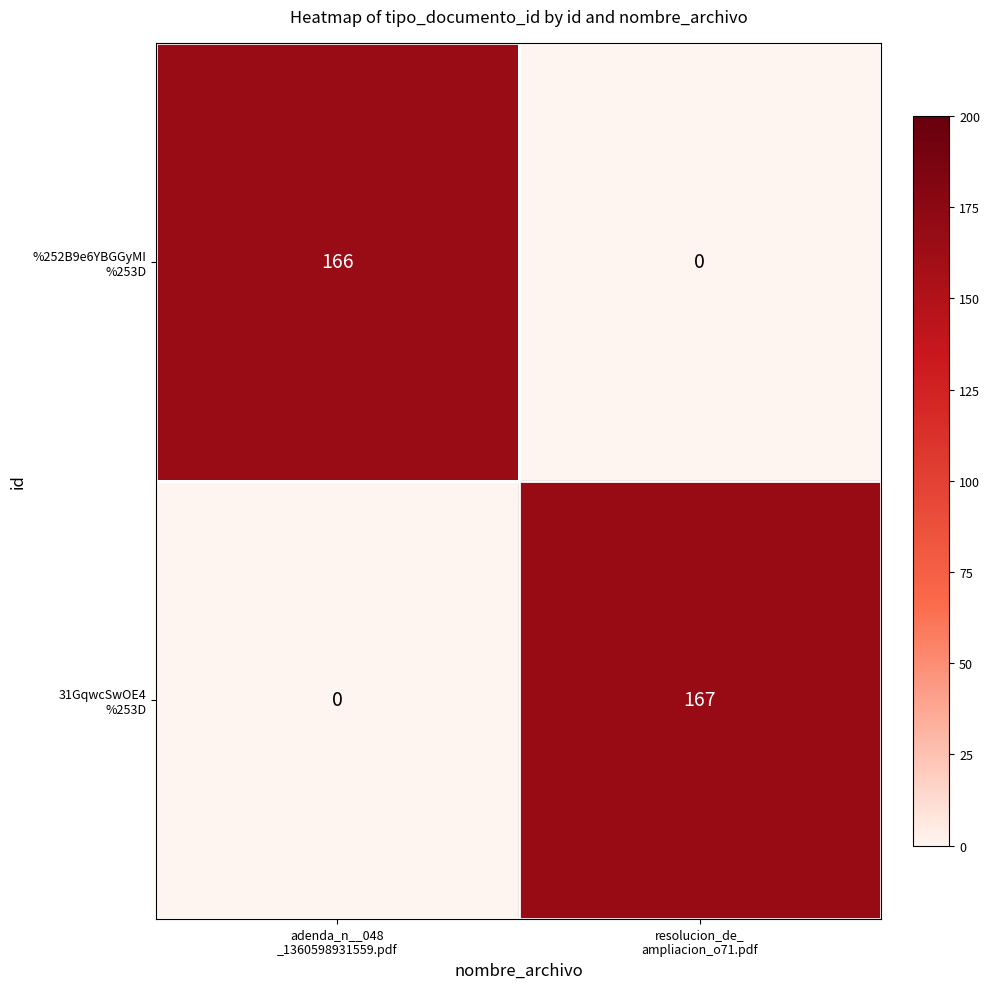

What is the maximum value shown in the chart?

167